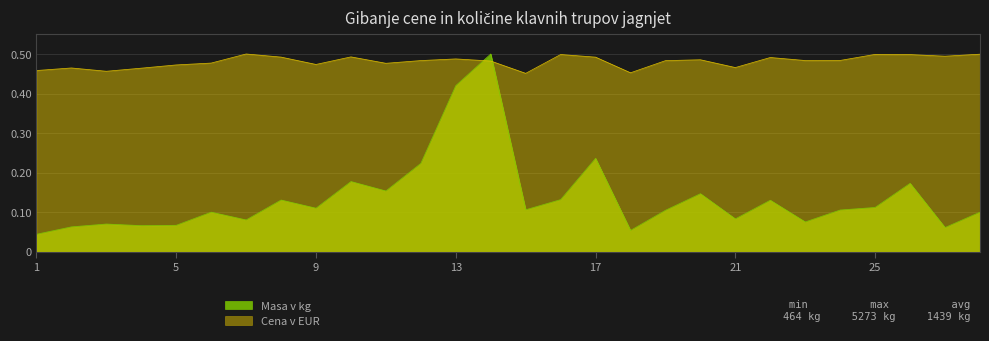

Which series has the largest range (max minus min)?

Masa v kg